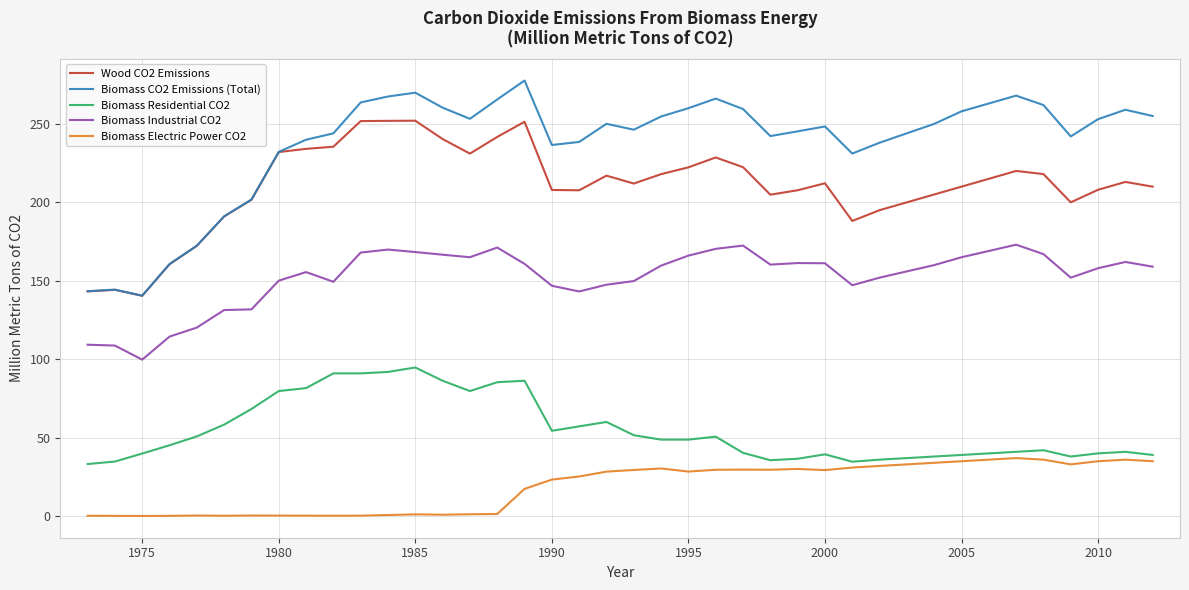

List the series in order of their peak value, highest first.

Biomass CO2 Emissions (Total), Wood CO2 Emissions, Biomass Industrial CO2, Biomass Residential CO2, Biomass Electric Power CO2